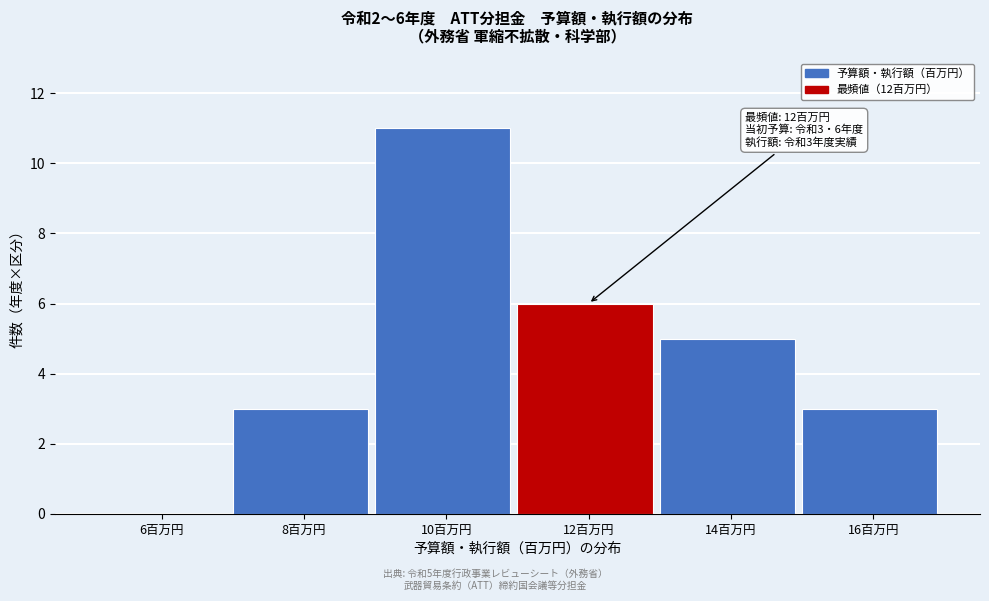

Reading left to right, list all the values displayed in this chart.

6百万円=0	8百万円=3	10百万円=11	12百万円=6	14百万円=5	16百万円=3